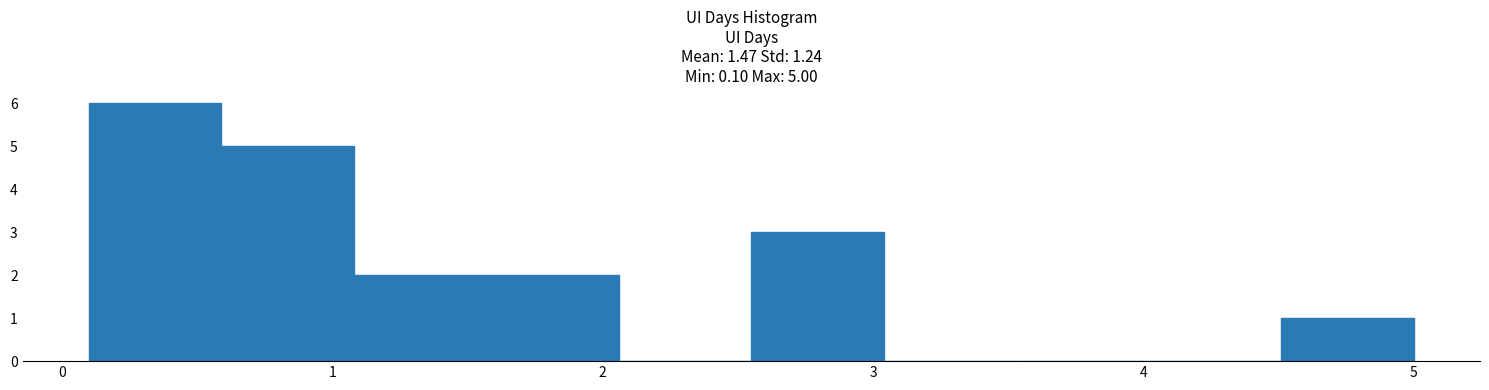

Which range on the x-axis has the tallest bar?

0.10 to 0.59